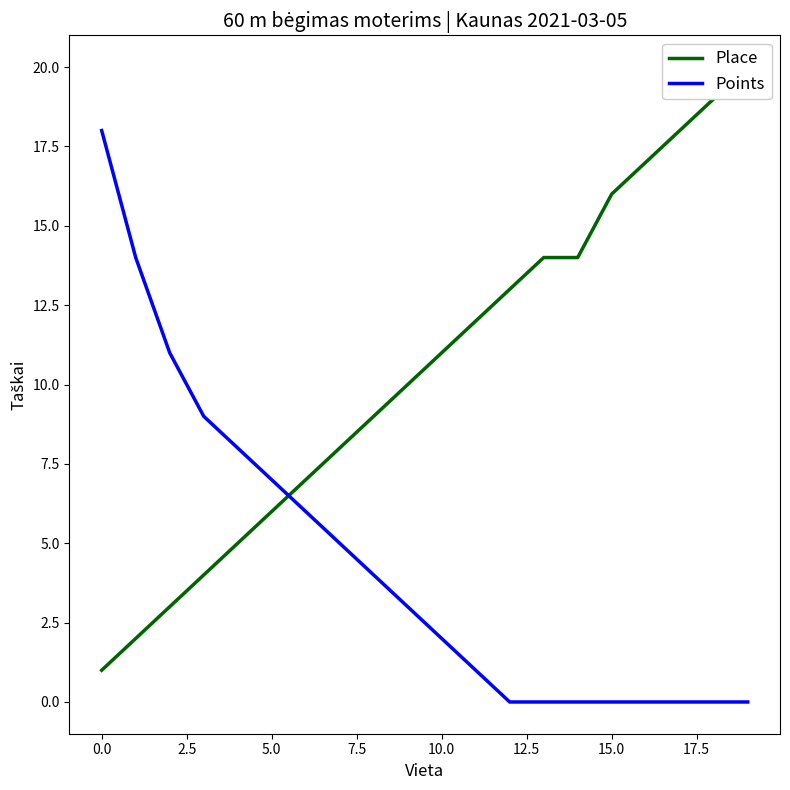

Rank the series at 13 from lowest to highest value.

Points, Place